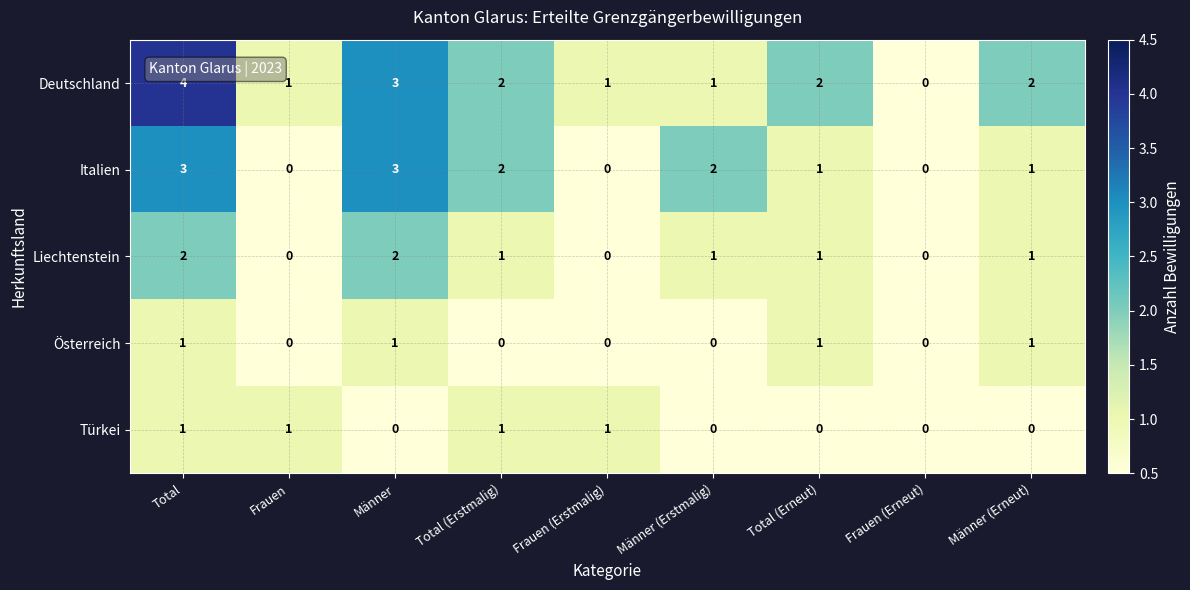

What is the greatest value displayed?

4